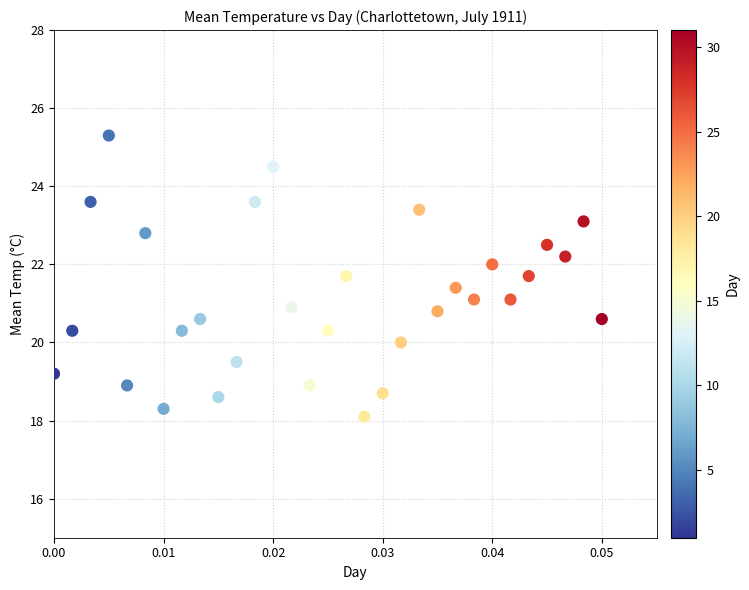

What is the range of Y values (max minus min)?

7.2